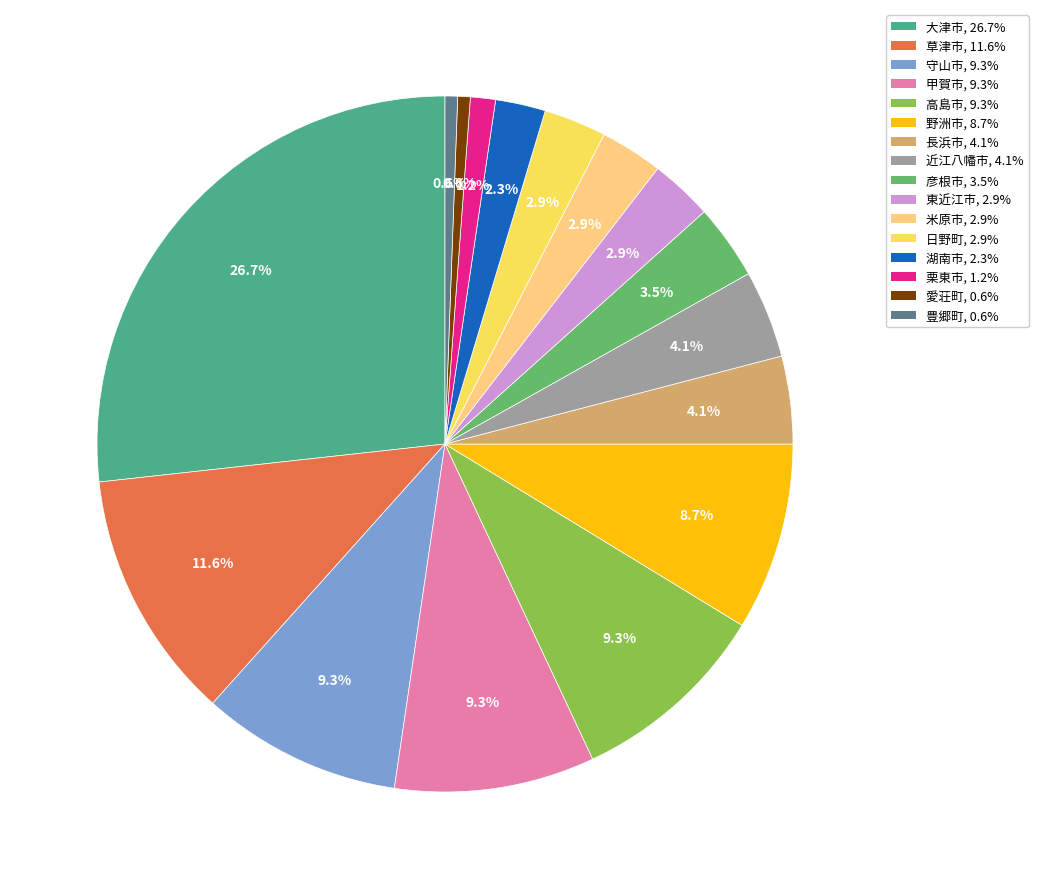

Is there any slice that represents more than half of the pie?

No